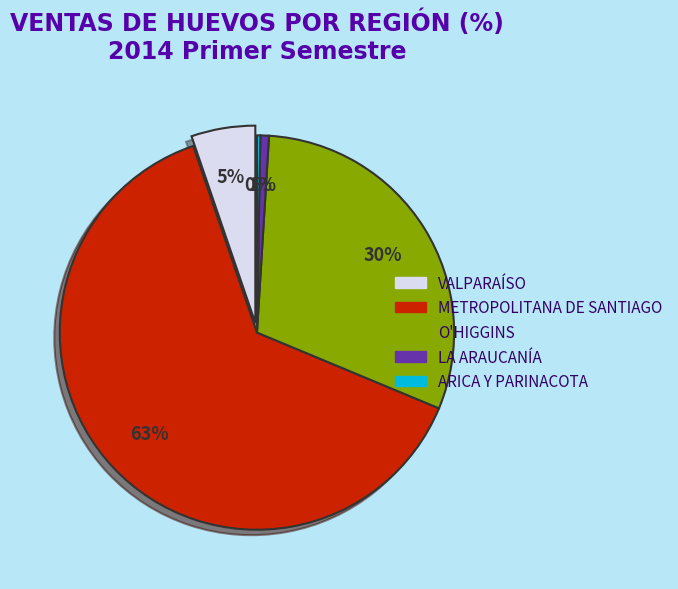

Rank the categories by value from lowest to highest.

Arica y Parinacota, La Araucanía, Valparaíso, O'Higgins, Metropolitana de Santiago